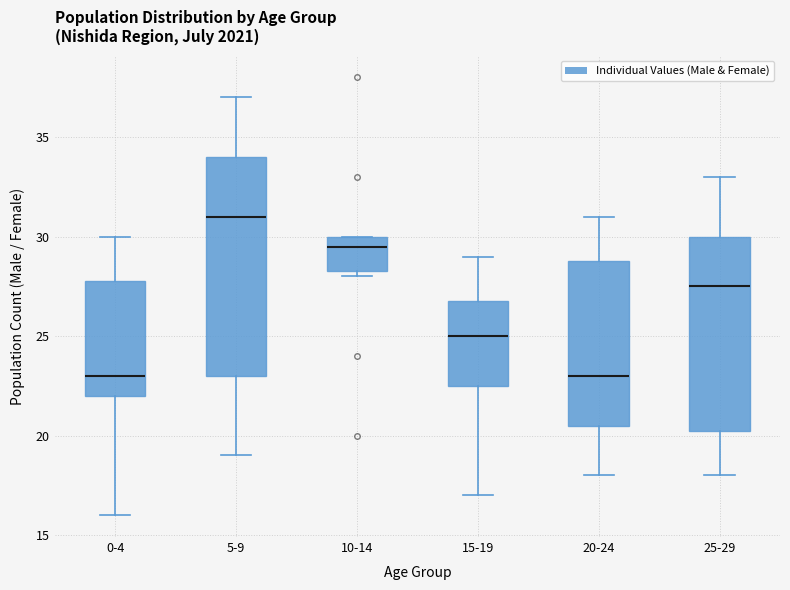

Where does the upper whisker of the box for 0-4 end on the y-axis? The values are not printed on the chart, so give them approximately, as read against the axis.

30.0